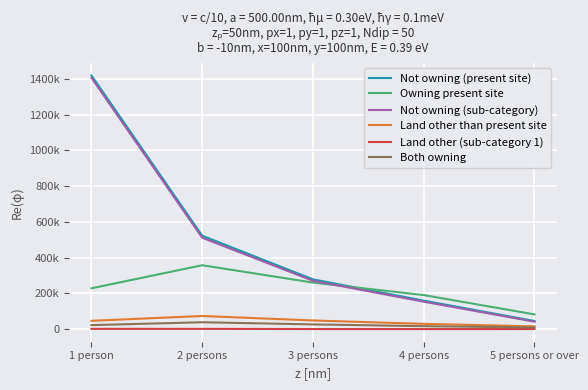

What is the label of the 1st point from the left?

1 person